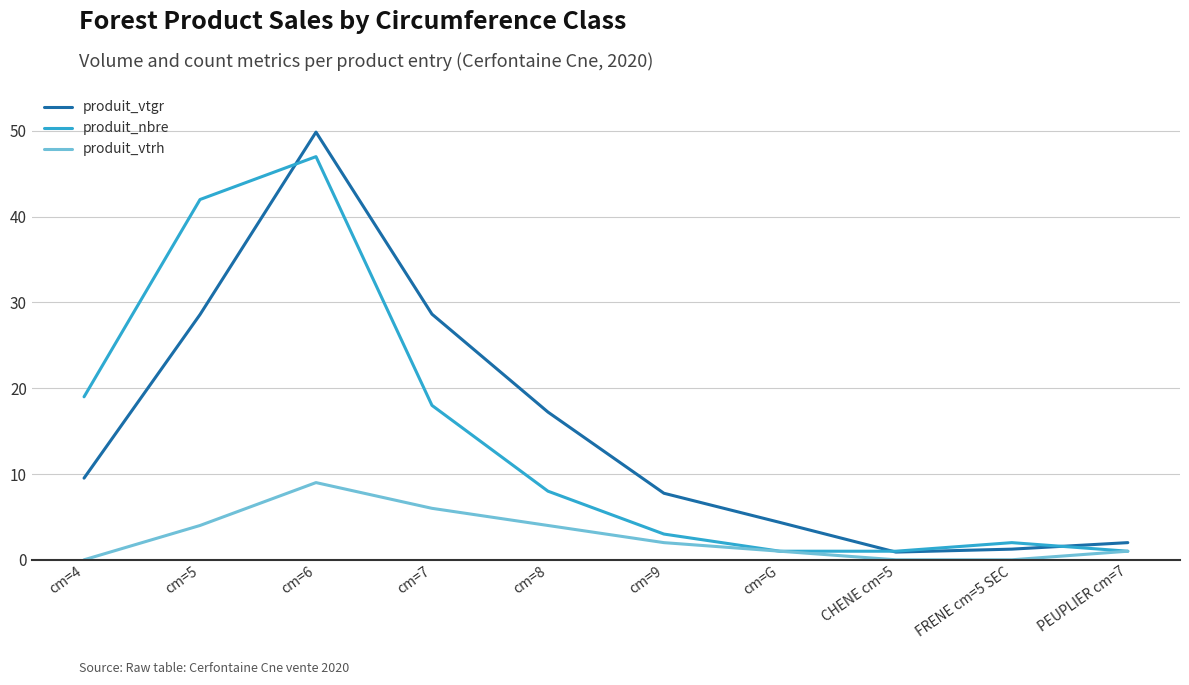

Is this an area chart (filled region under the line)?

No